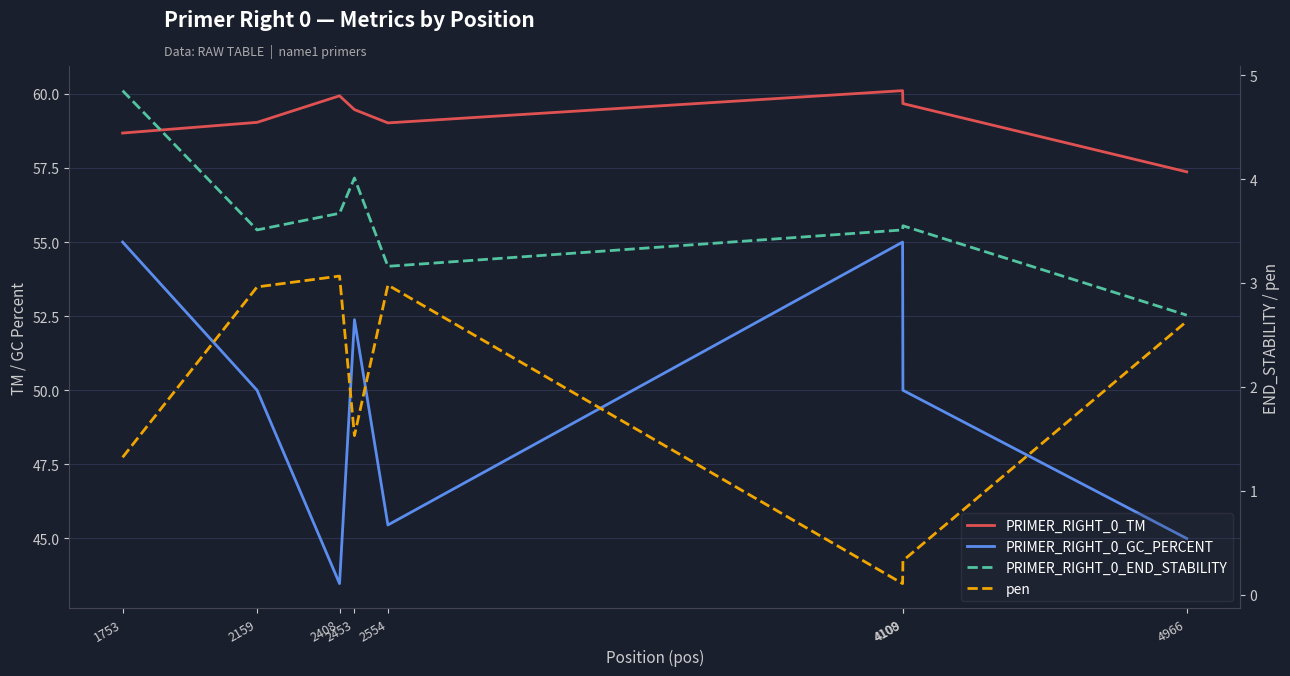

What is the value of the PRIMER_RIGHT_0_GC_PERCENT point at the 1st from the left?

55.0